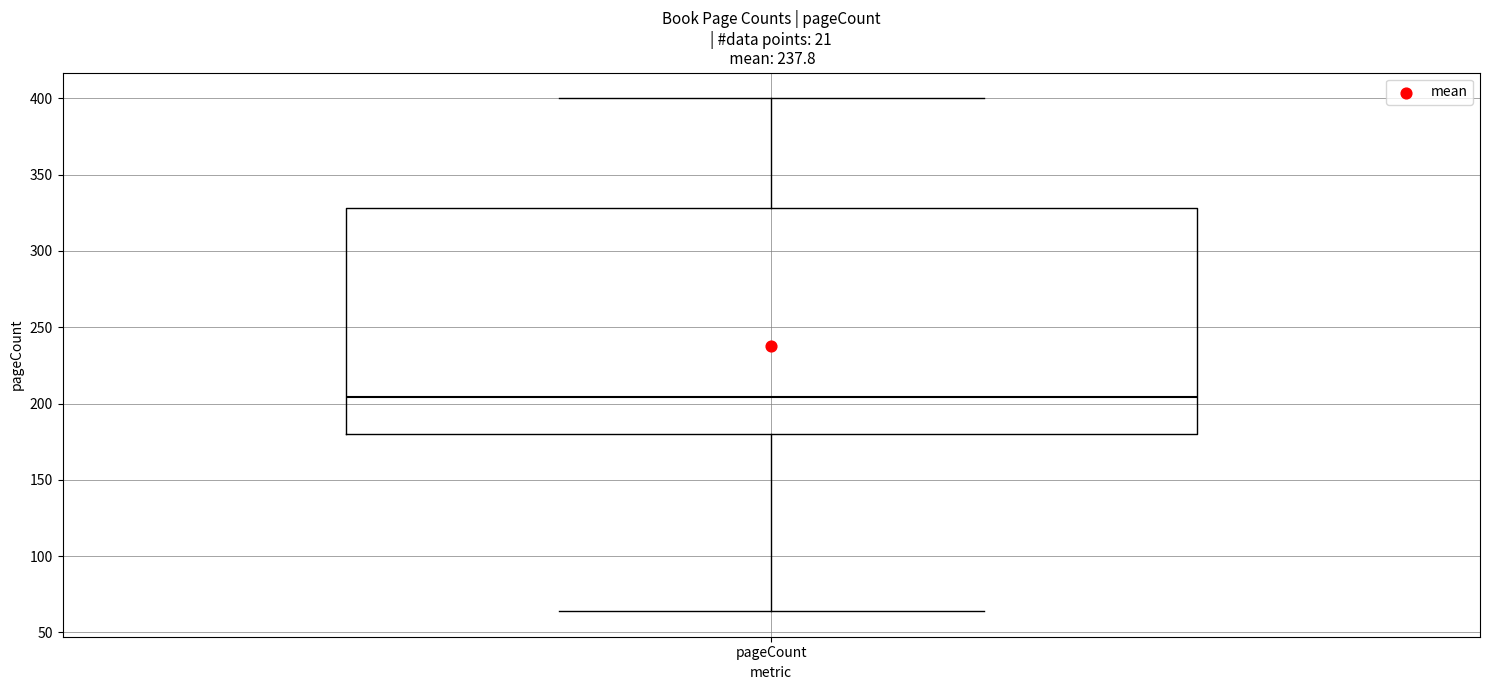

Transcribe this box plot: give where the median line is, the range the box spans, and where the two whiskers end, as read against the y-axis. The values are not printed on the chart, so give them approximately, as read against the axis.

median 205, box 180 to 330, whiskers 65 to 400